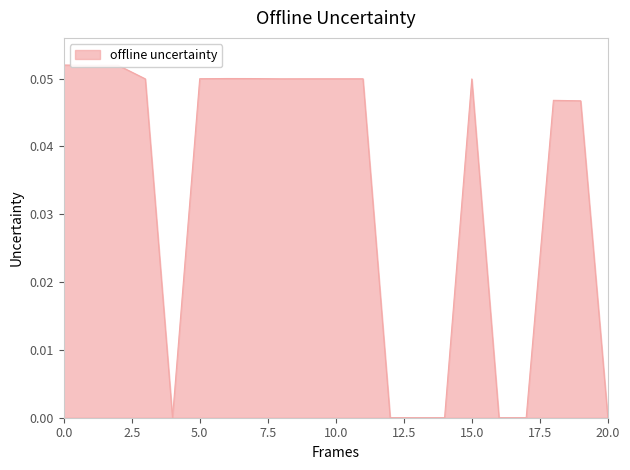

The chart shows a value of 0.1 at 15.0. True or false?

False